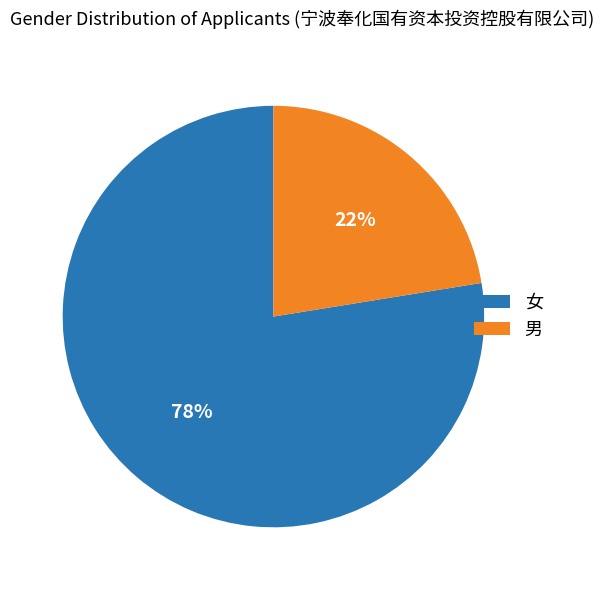

The 女 slice represents 65% of the pie. True or false?

False